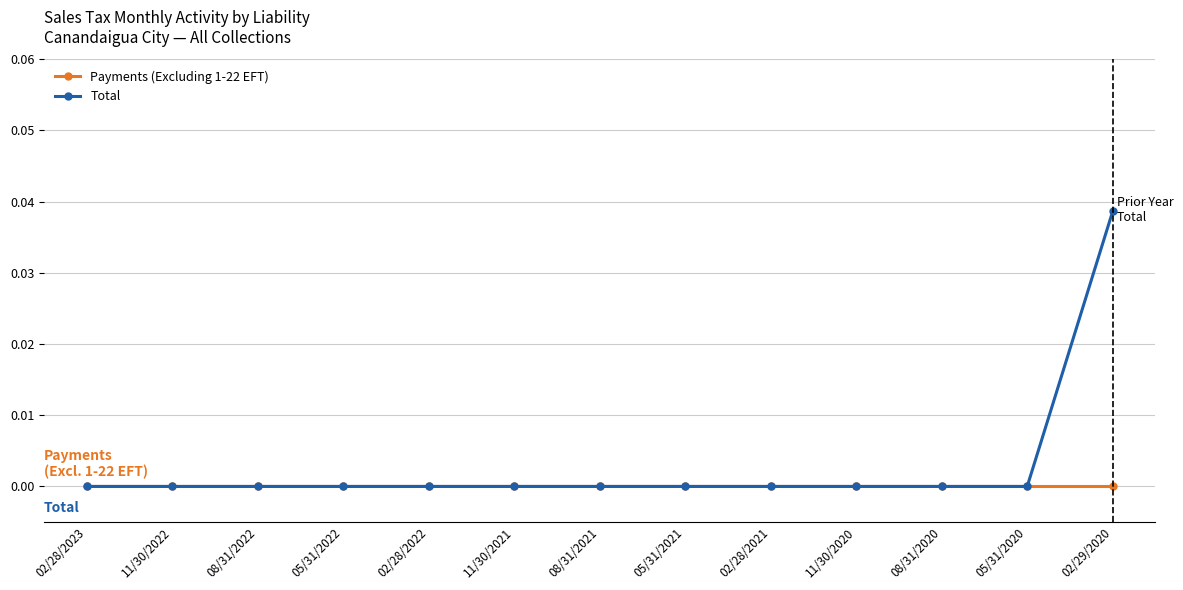

List the series in order of their peak value, highest first.

Total, Payments (Excluding 1-22 EFT)